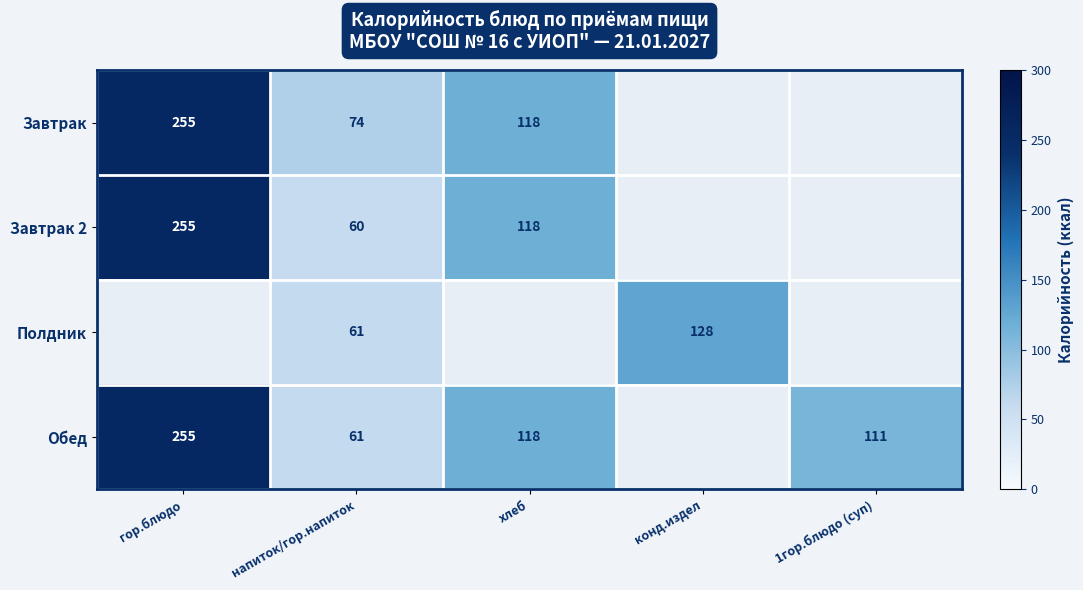

Which has a higher value, напиток/гор.напиток or хлеб?

хлеб